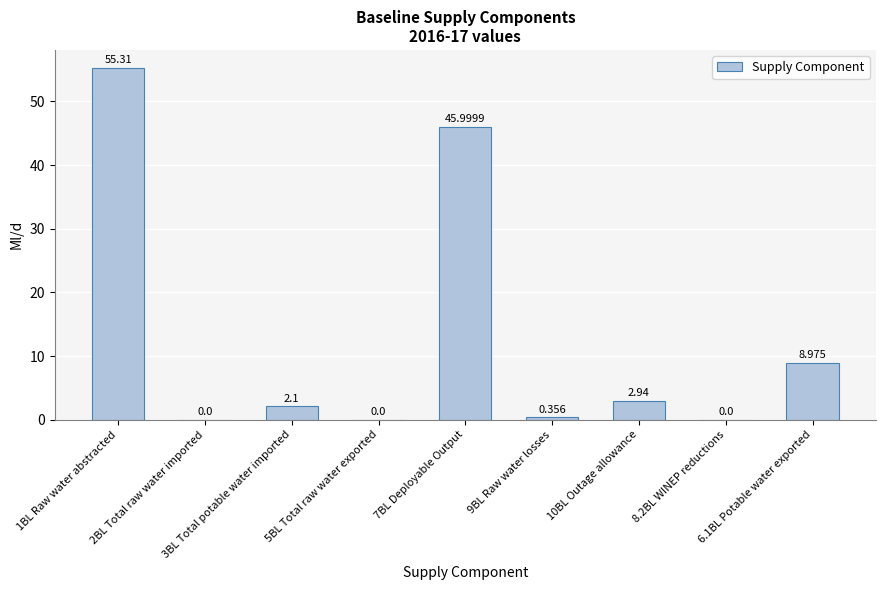

Rank the categories by value from highest to lowest.

1BL Raw water abstracted, 7BL Deployable Output, 6.1BL Potable water exported, 10BL Outage allowance, 3BL Total potable water imported, 9BL Raw water losses, 2BL Total raw water imported, 5BL Total raw water exported, 8.2BL WINEP reductions